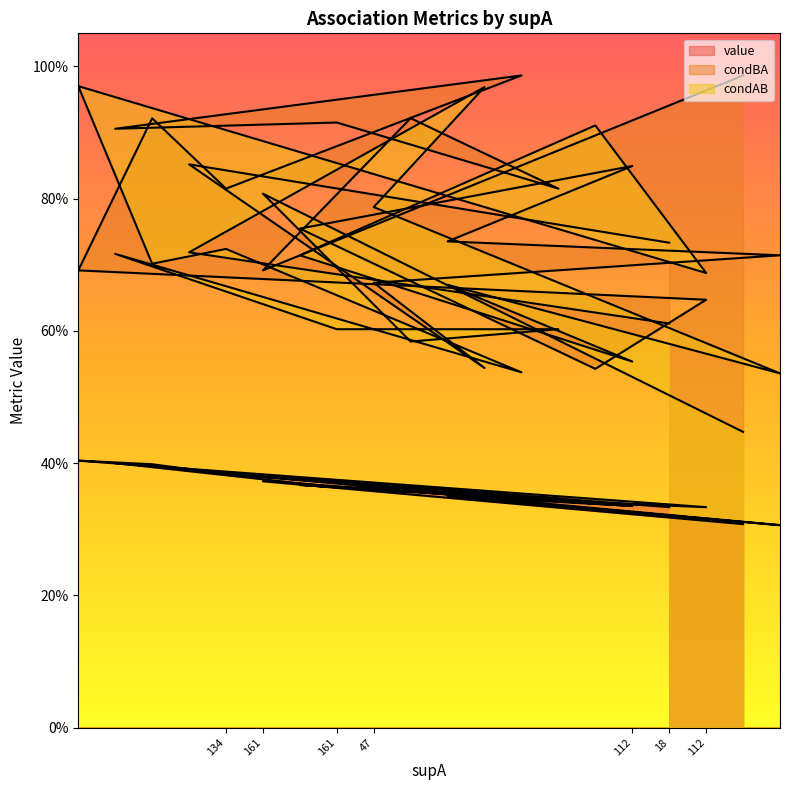

True or false: condAB has a value of 0.8 at 161.

True